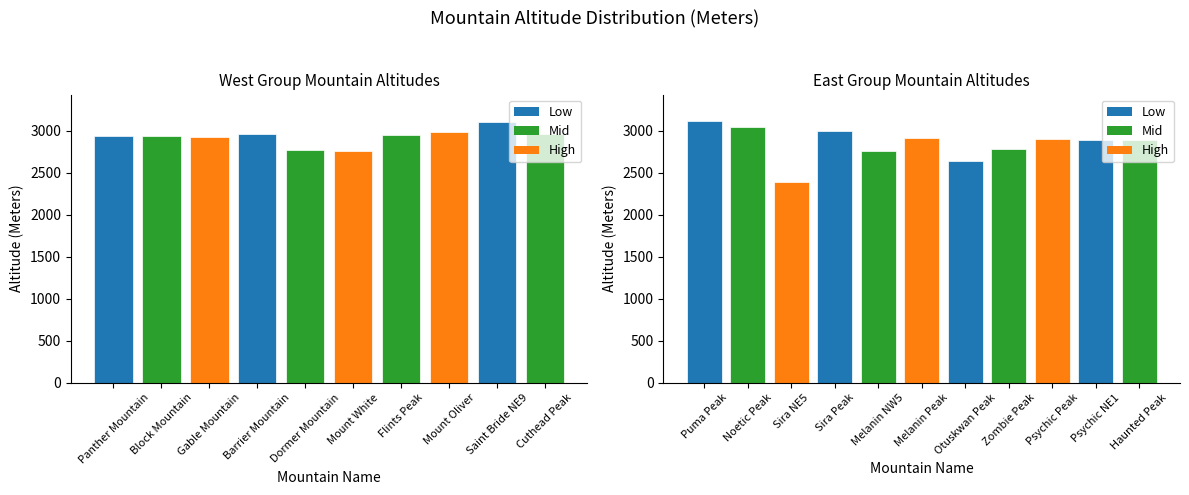

What is the difference between the second highest and minimum values?

711